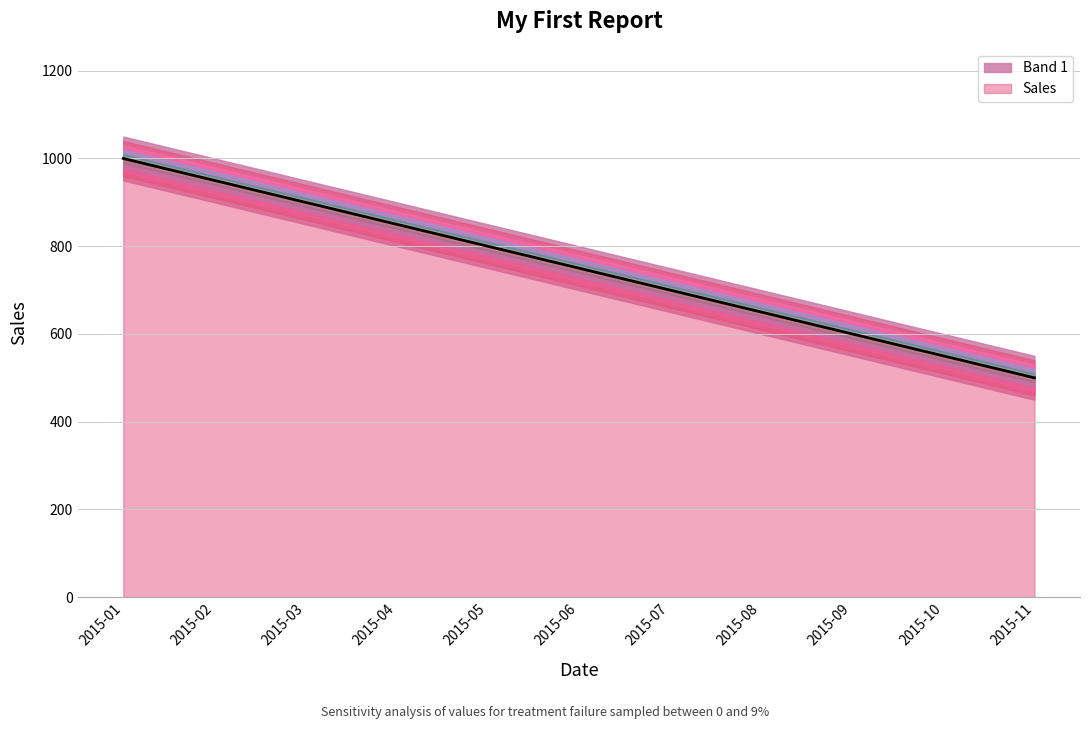

What is the difference between the values at 2015-02 and 2015-03?

50